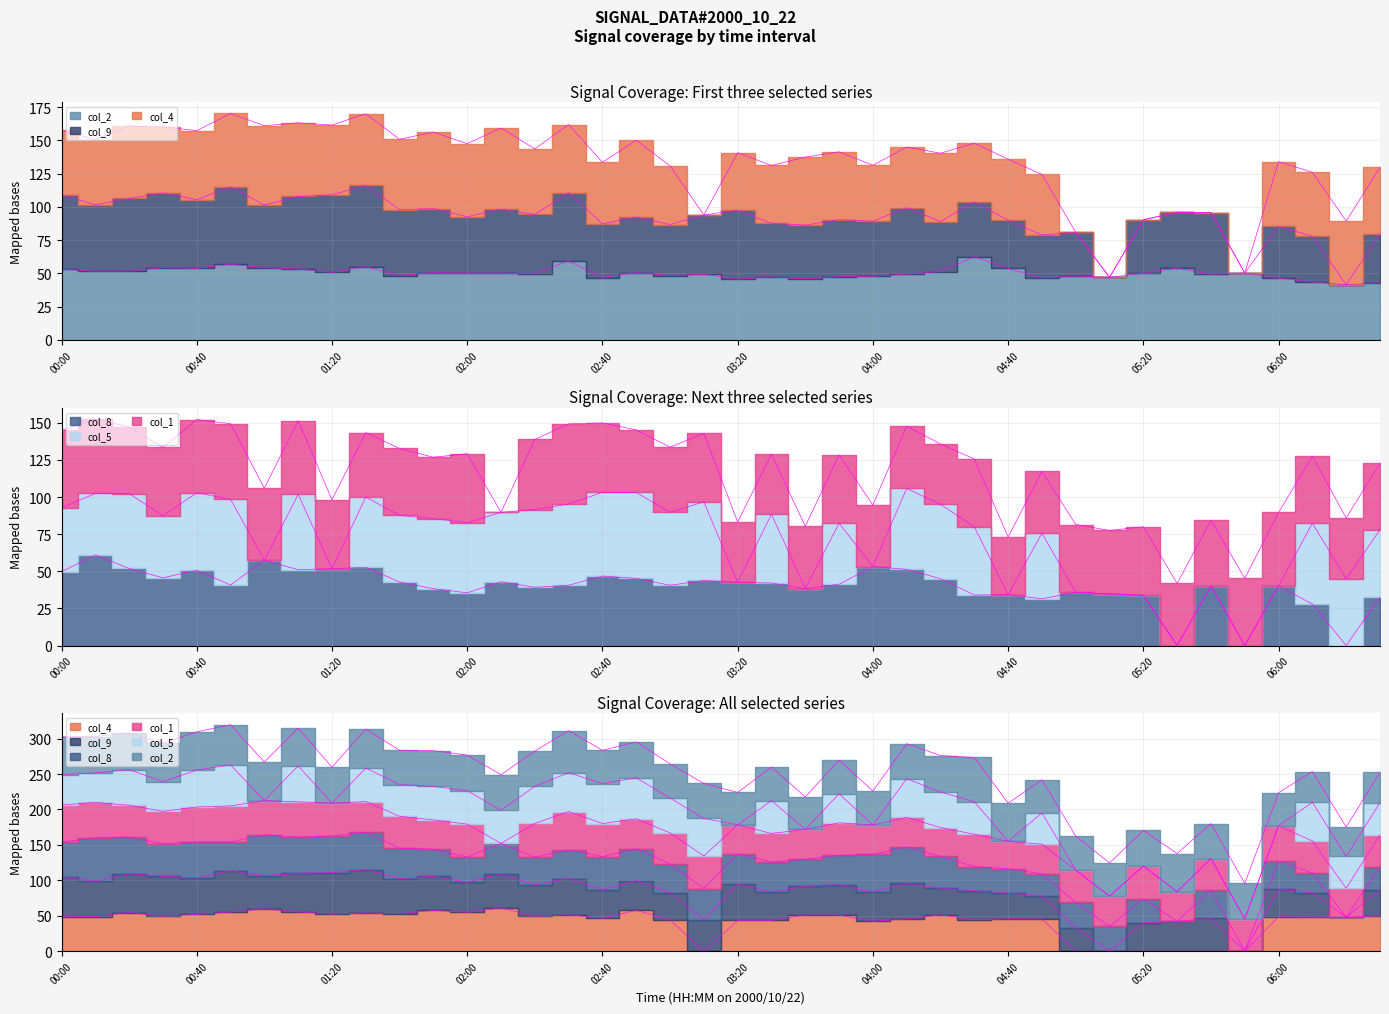

Where do col_8 and col_4 first cross each other?

00:10 and 00:20